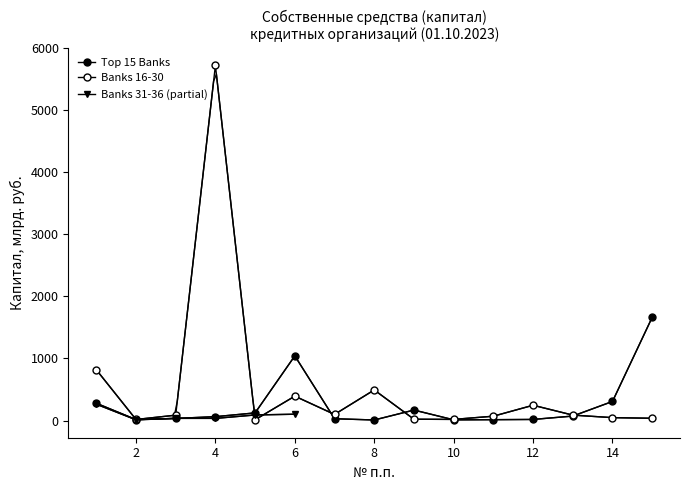

At which label does Banks 16-30 reach its peak?

4